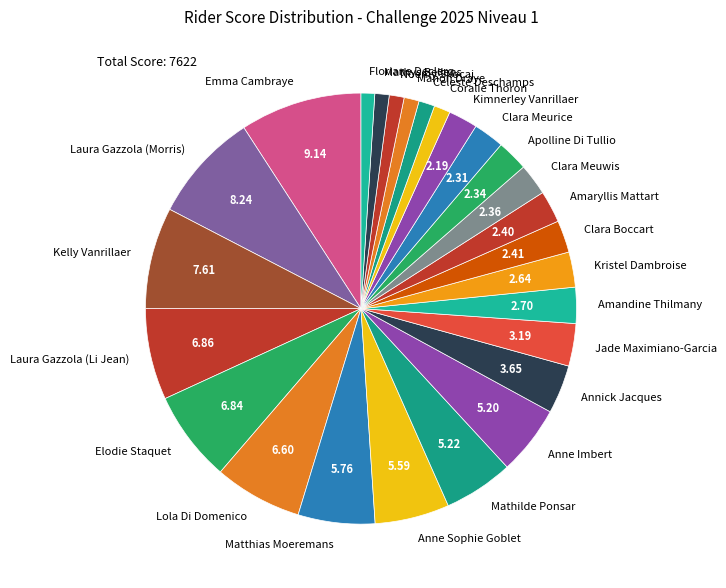

What is the largest slice in the pie chart?

Emma Cambraye